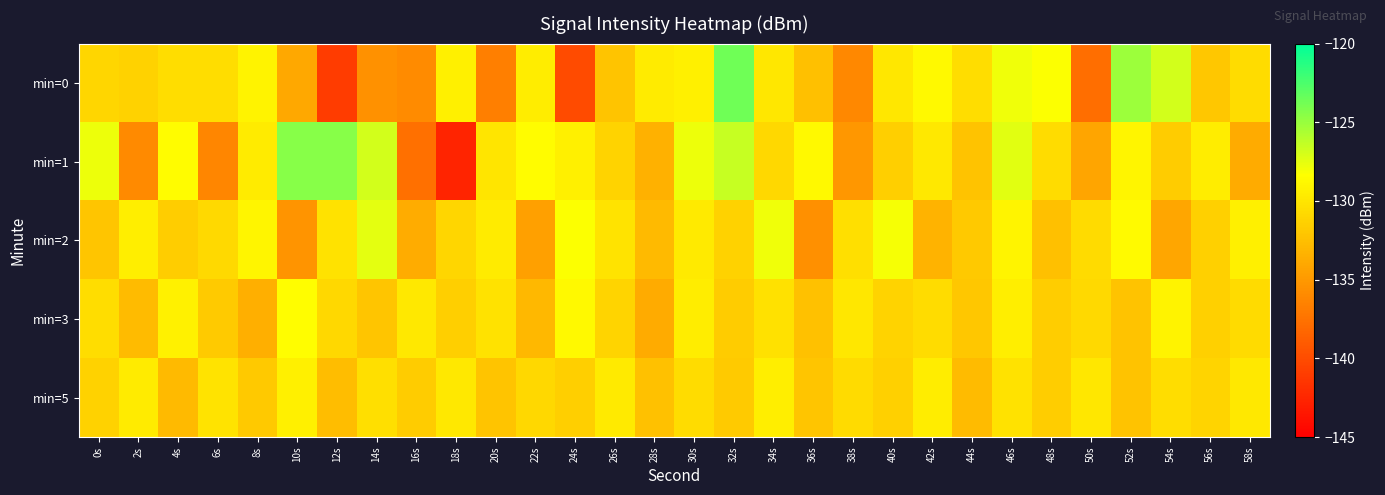

Reading left to right, list all the values displayed in this chart.

min=0: 0s=-131.0	2s=-131.2	4s=-130.5	6s=-130.5	8s=-129.2	10s=-134.0	12s=-141.0	14s=-135.5	16s=-135.9	18s=-129.4	20s=-136.6	22s=-129.5	24s=-140.1	26s=-132.1	28s=-129.6	30s=-129.3	32s=-123.7	34s=-129.9	36s=-132.5	38s=-136.0	40s=-129.9	42s=-128.7	44s=-130.5	46s=-127.8	48s=-128.3	50s=-137.7	52s=-125.1	54s=-126.9	56s=-132.0	58s=-130.5
min=1: 0s=-127.8	2s=-135.9	4s=-128.5	6s=-136.2	8s=-129.6	10s=-124.5	12s=-124.5	14s=-126.9	16s=-137.6	18s=-142.6	20s=-130.0	22s=-128.5	24s=-129.3	26s=-131.2	28s=-133.4	30s=-127.8	32s=-126.5	34s=-130.9	36s=-128.7	38s=-135.1	40s=-131.5	42s=-129.8	44s=-132.3	46s=-127.4	48s=-130.6	50s=-134.2	52s=-128.9	54s=-131.7	56s=-129.5	58s=-133.8
min=2: 0s=-132.1	2s=-129.4	4s=-131.6	6s=-130.8	8s=-128.9	10s=-135.3	12s=-130.2	14s=-127.5	16s=-133.7	18s=-131.0	20s=-129.6	22s=-134.5	24s=-128.3	26s=-130.1	28s=-132.8	30s=-129.7	32s=-131.3	34s=-127.9	36s=-135.6	38s=-130.4	40s=-128.1	42s=-133.2	44s=-131.9	46s=-129.0	48s=-132.5	50s=-130.7	52s=-128.6	54s=-134.1	56s=-131.4	58s=-129.3
min=3: 0s=-130.5	2s=-132.7	4s=-129.2	6s=-131.8	8s=-133.5	10s=-128.4	12s=-130.9	14s=-132.1	16s=-129.8	18s=-131.5	20s=-130.2	22s=-132.9	24s=-128.7	26s=-131.1	28s=-133.8	30s=-129.5	32s=-131.7	34s=-130.3	36s=-132.4	38s=-129.9	40s=-131.2	42s=-130.6	44s=-132.0	46s=-129.4	48s=-131.6	50s=-130.8	52s=-132.3	54s=-129.1	56s=-131.4	58s=-130.7
min=5: 0s=-131.3	2s=-129.6	4s=-132.8	6s=-130.1	8s=-131.9	10s=-129.3	12s=-132.6	14s=-130.4	16s=-131.7	18s=-129.8	20s=-132.2	22s=-130.9	24s=-131.5	26s=-129.7	28s=-132.4	30s=-130.6	32s=-131.8	34s=-129.4	36s=-132.1	38s=-130.7	40s=-131.4	42s=-129.5	44s=-132.7	46s=-130.2	48s=-131.6	50s=-129.9	52s=-132.3	54s=-130.5	56s=-131.1	58s=-129.8